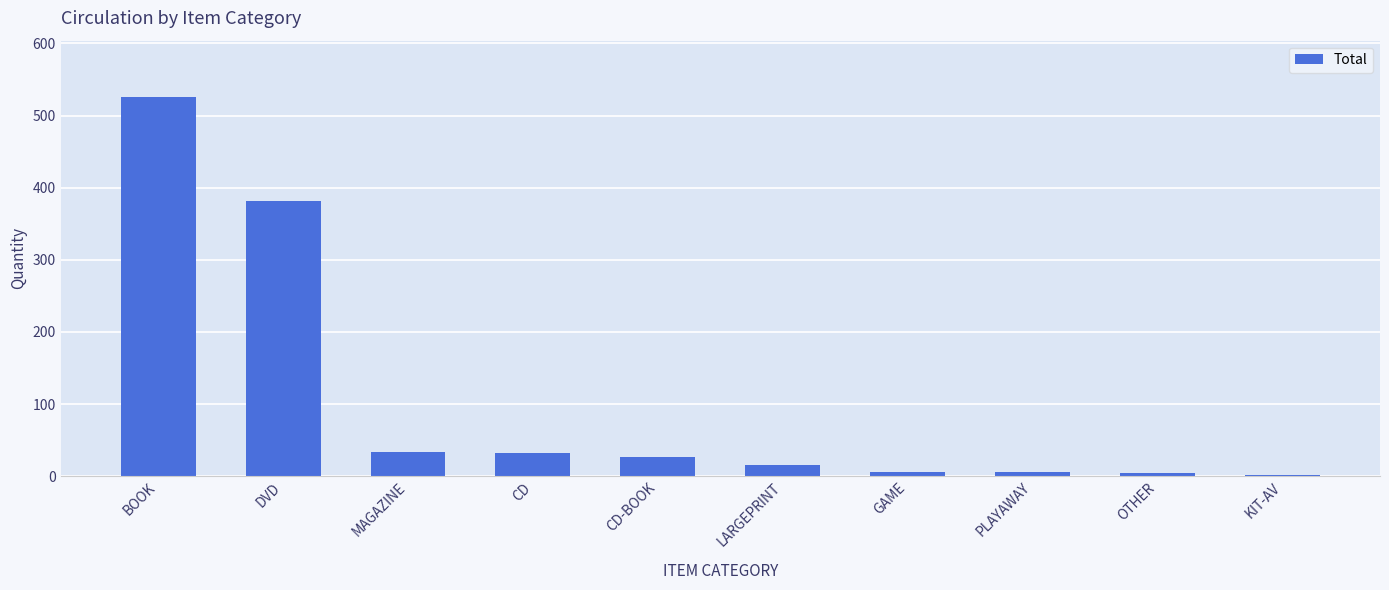

What is the sum of all values?

1032